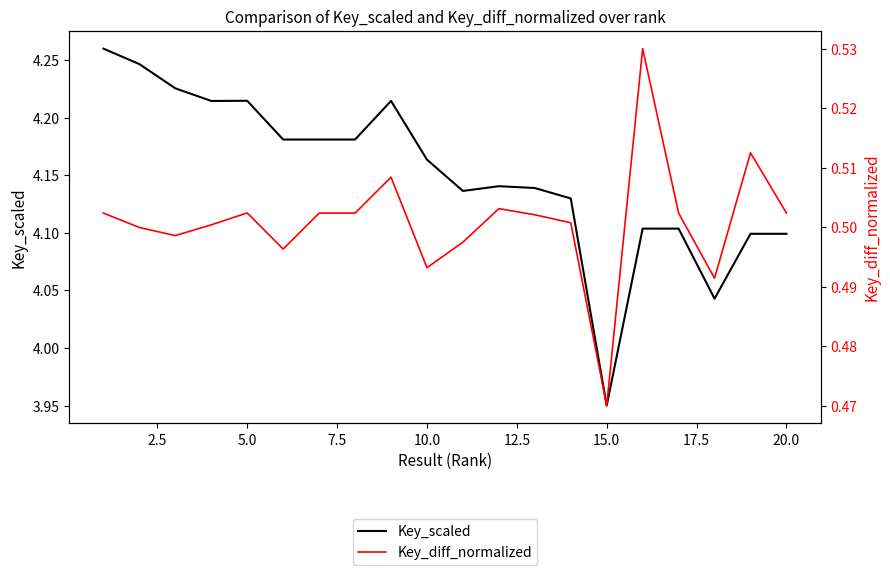

True or false: Key_diff_normalized and Key_scaled intersect in this chart.

False